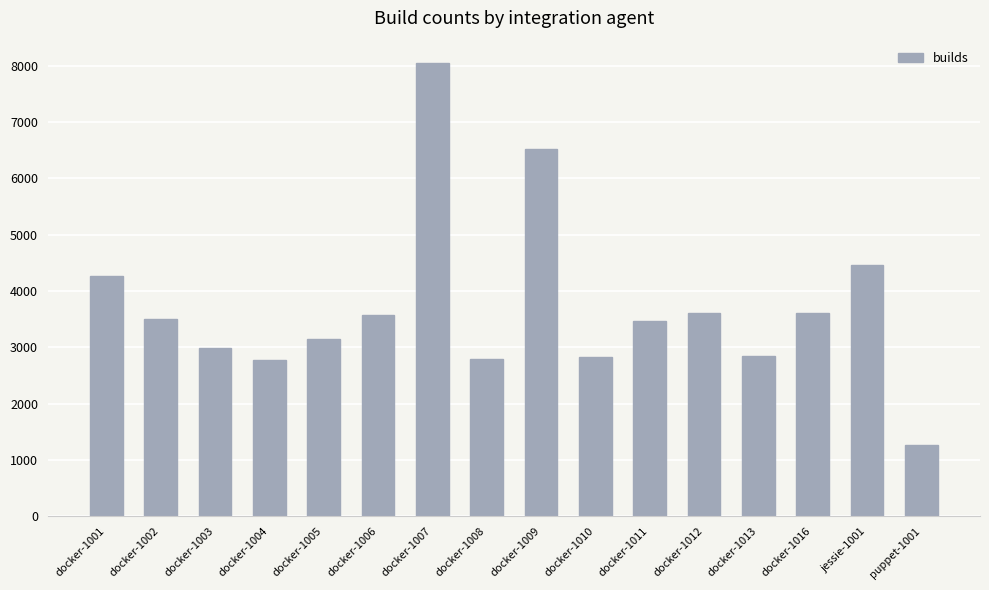

What is the difference between the second highest and minimum values?

5261